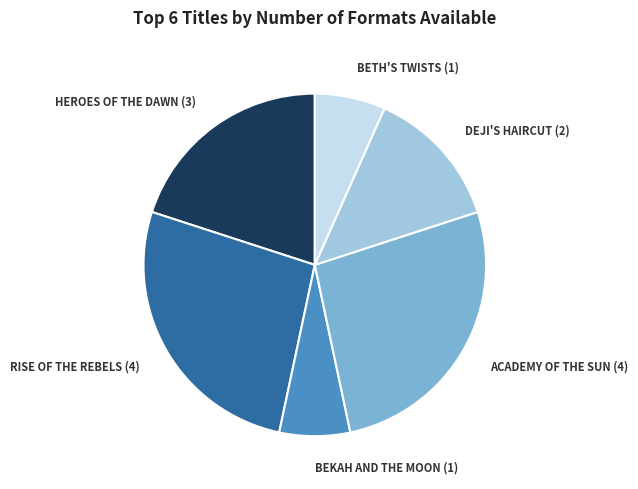

Combined, do RISE OF THE REBELS (4) and DEJI'S HAIRCUT (2) account for over 50%?

No